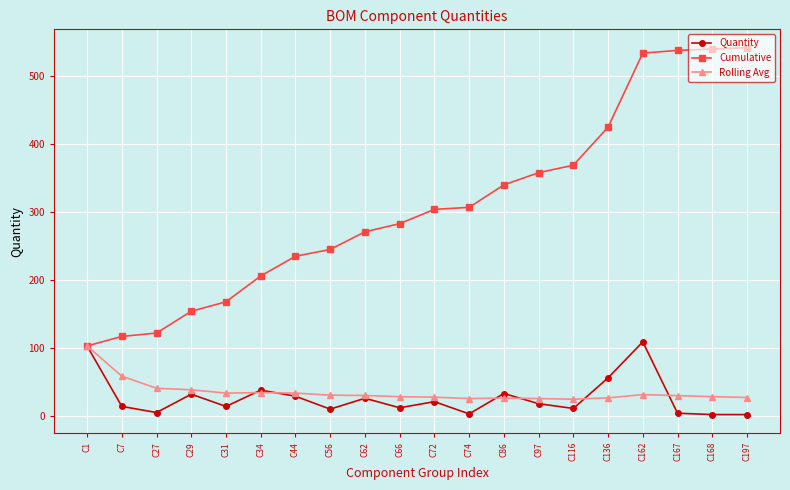

What is the value of the Rolling Avg point at the 14th from the left?

25.6